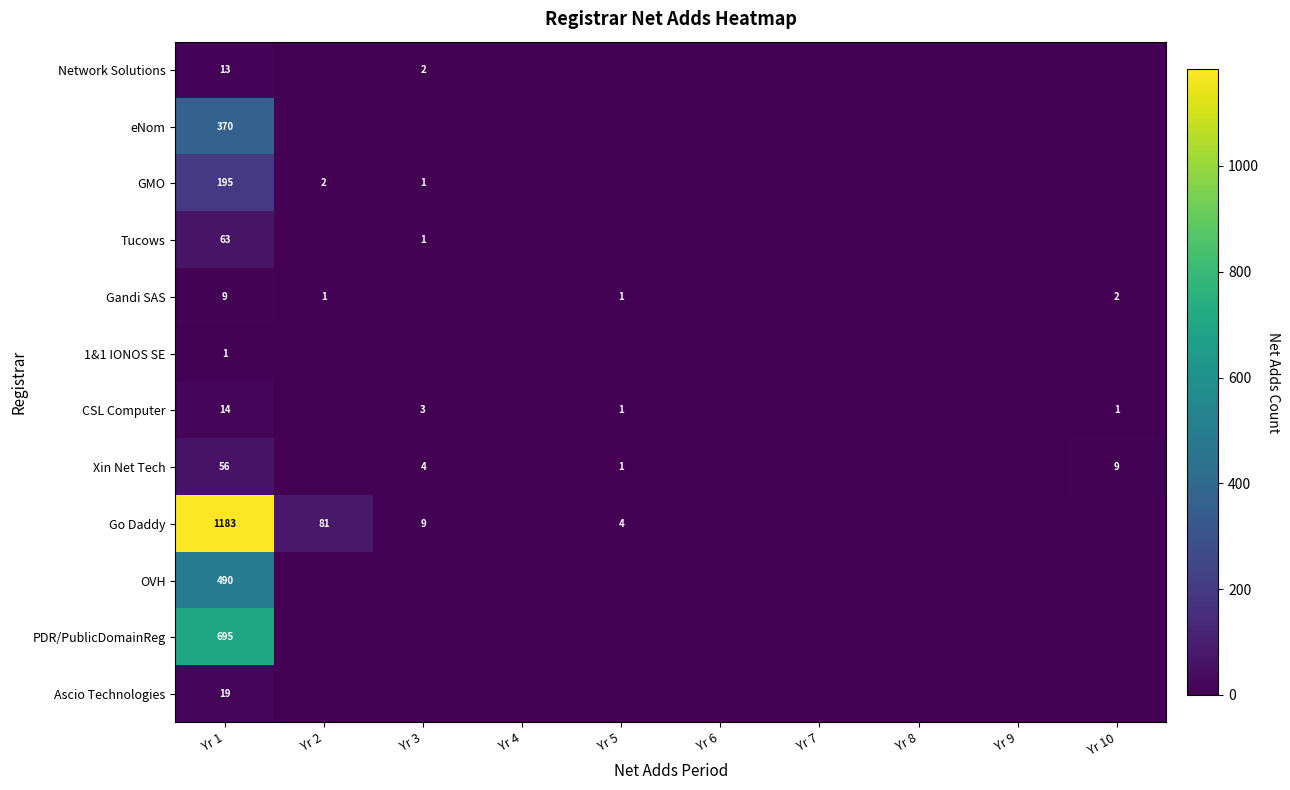

True or false: eNom has a value of 370 at Yr 1.

True